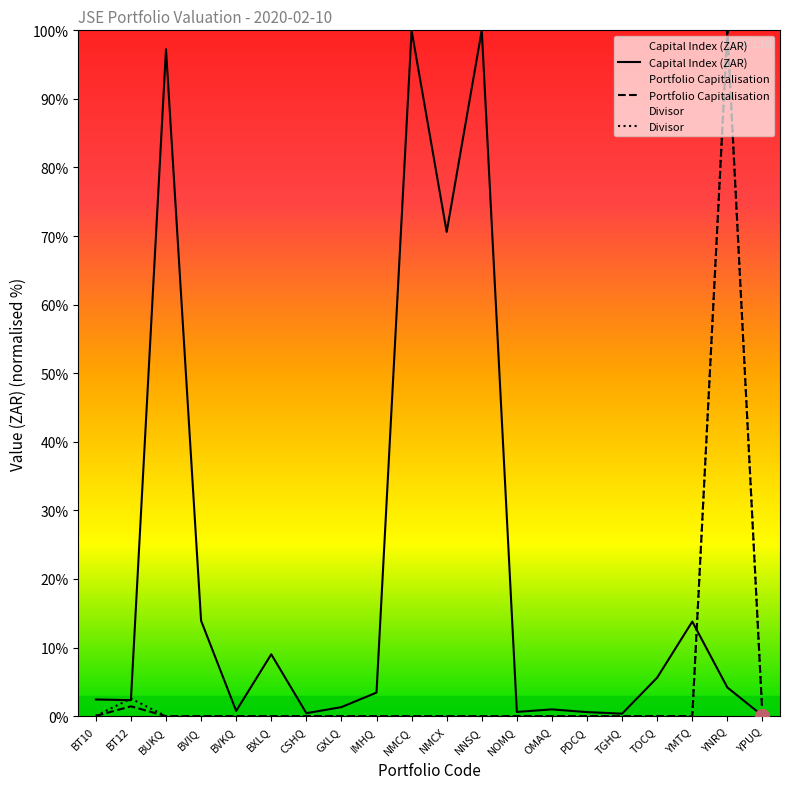

What is the difference between the maximum and second lowest values in the Divisor series?

100.0